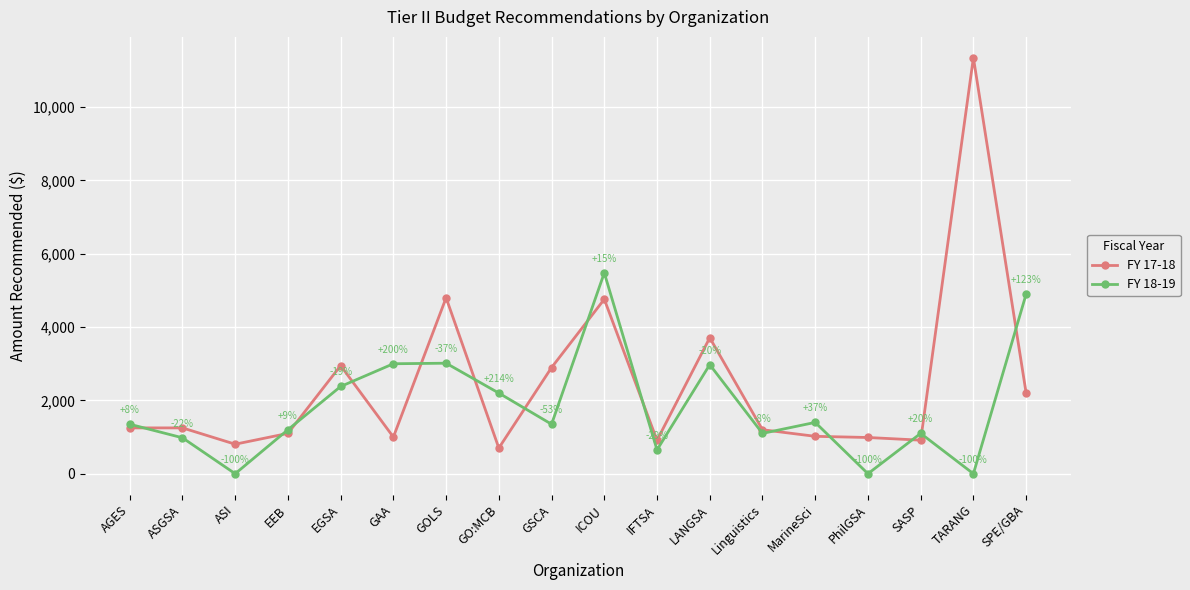

True or false: FY 17-18 has more than 1 interior local peaks.

True